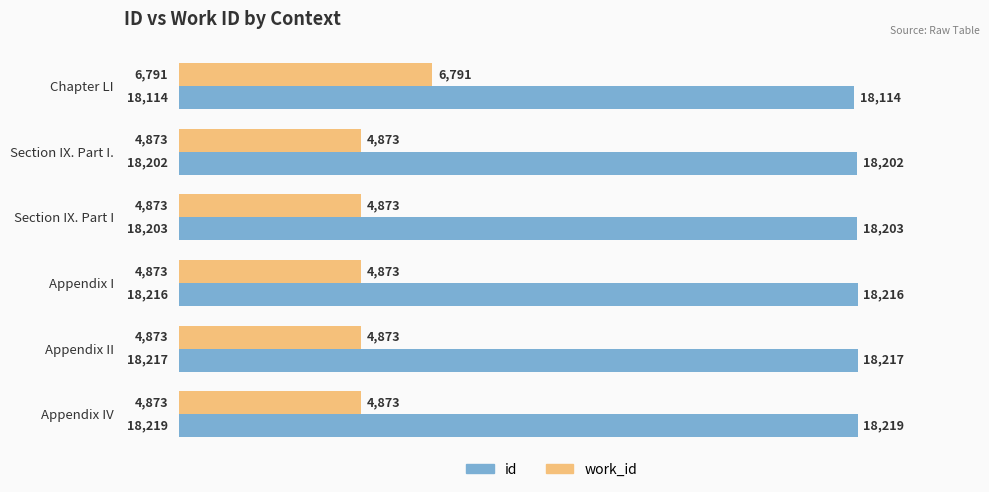

At how many categories does at least one series exceed 5007?

6